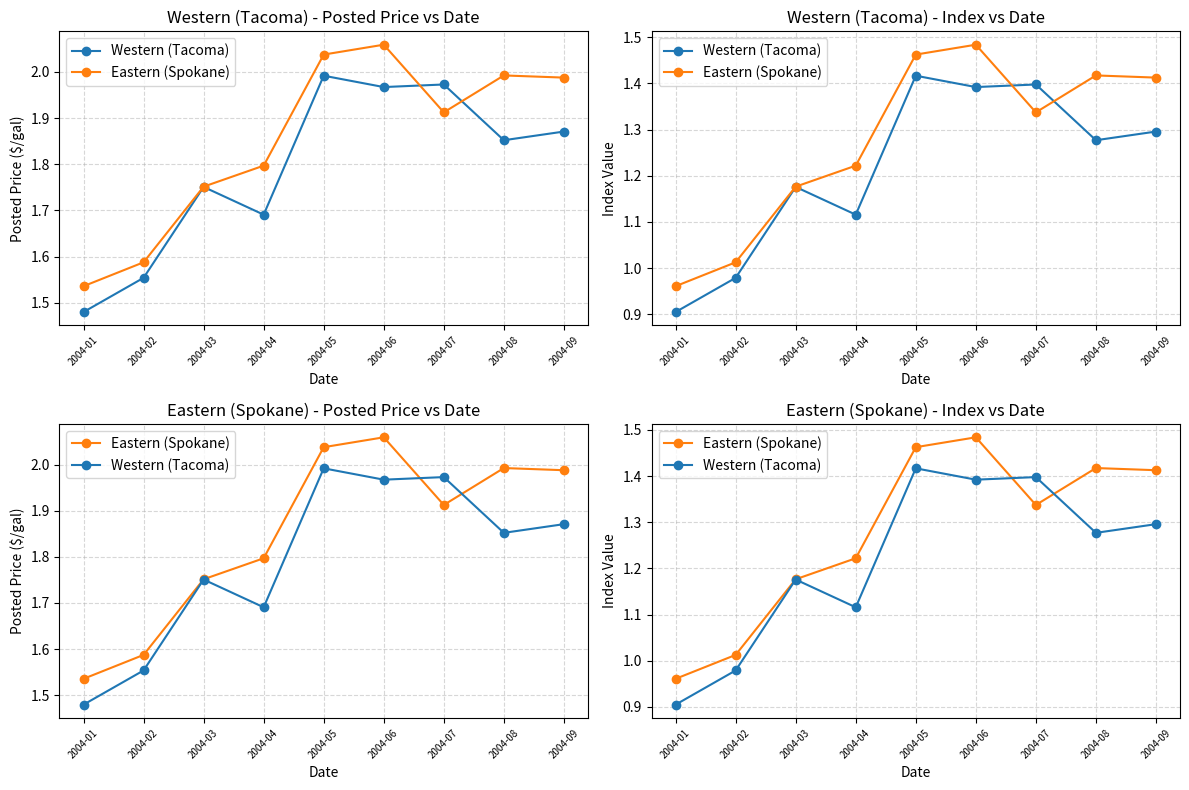

True or false: Western (Tacoma) and Eastern (Spokane) cross at least once.

True